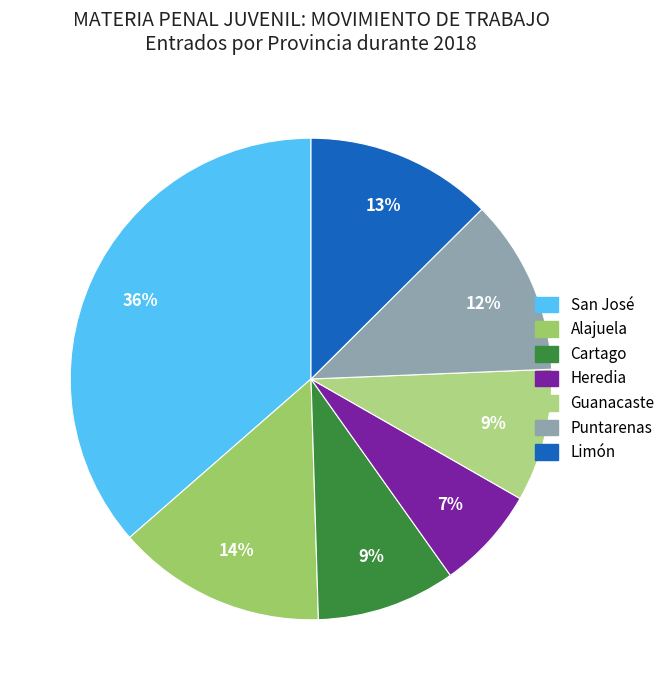

Is it true that San José is 50% of the pie?

False